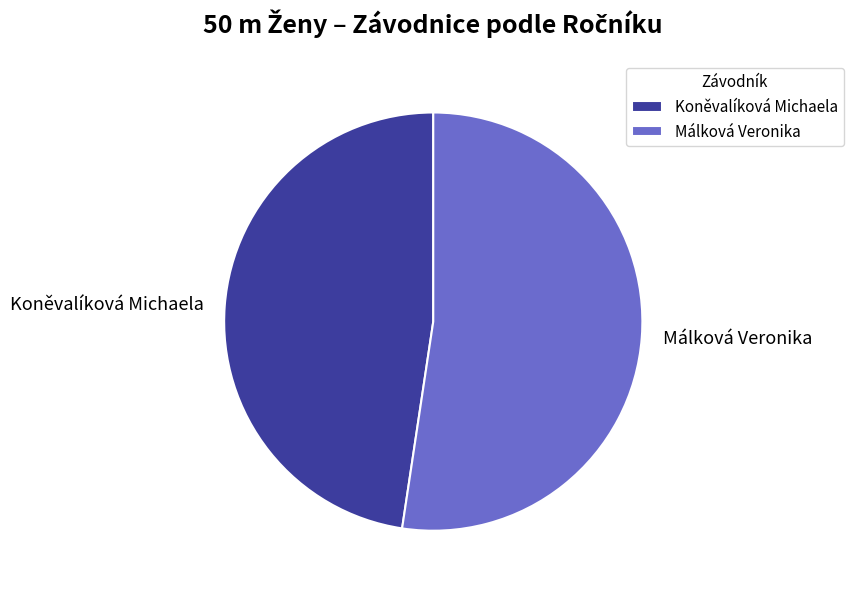

Rank the categories by value from highest to lowest.

Málková Veronika, Koněvalíková Michaela